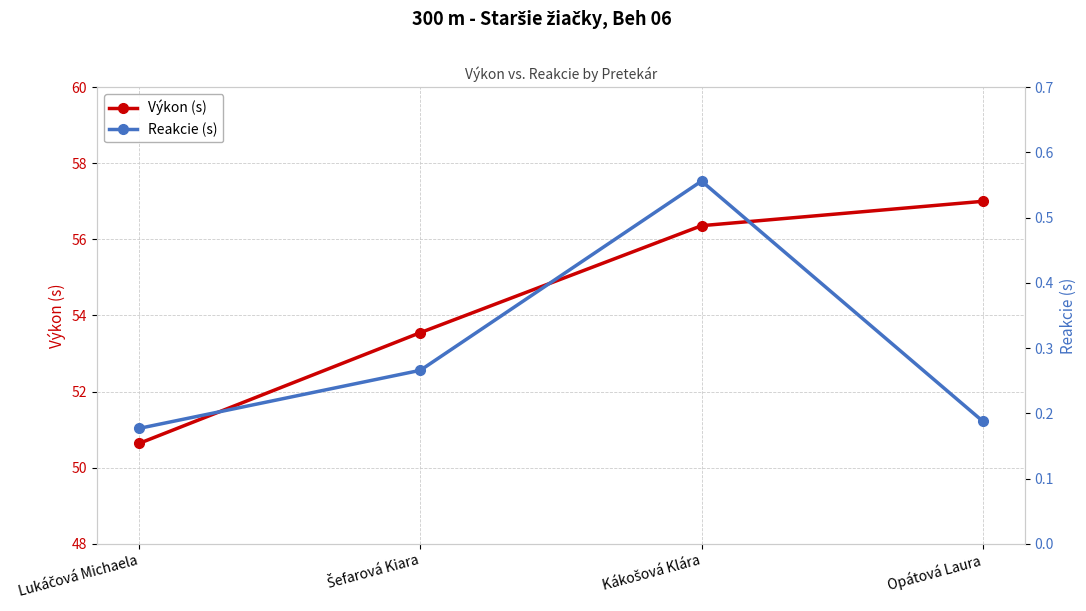

What is the minimum value shown in the chart?

0.2